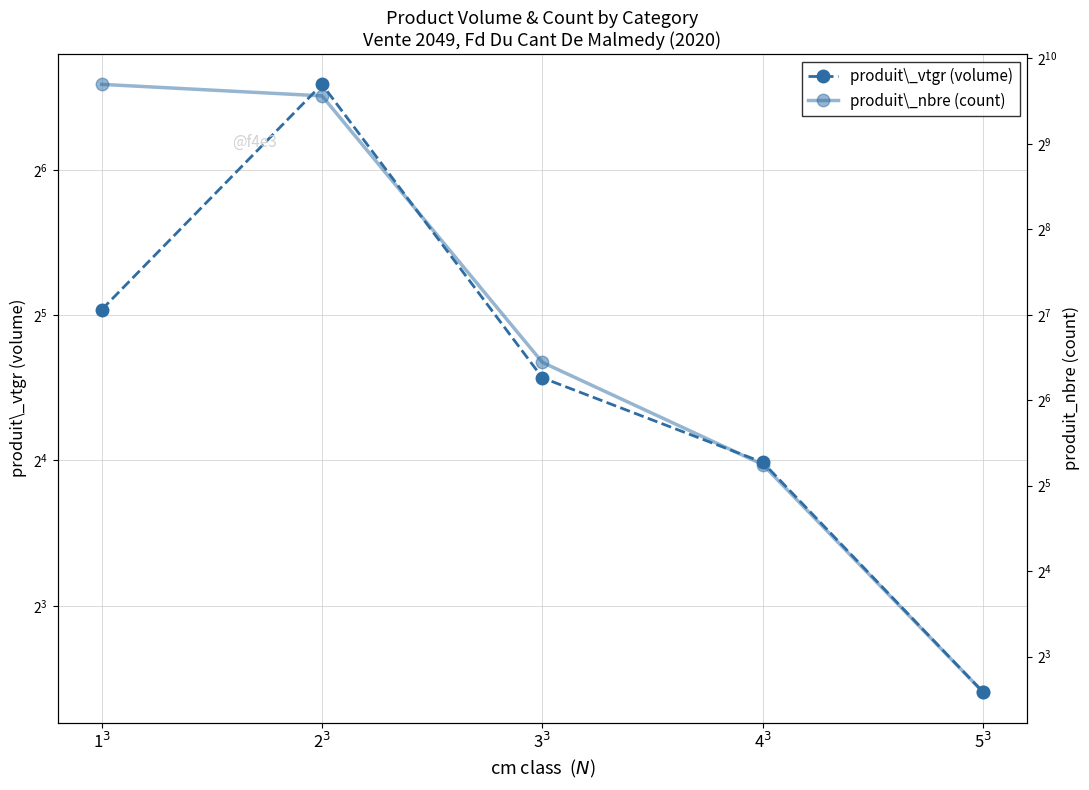

True or false: produit\_nbre (count) and produit\_vtgr (volume) cross at least once.

False